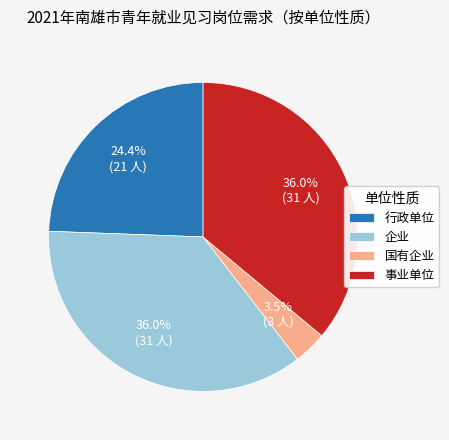

Count the number of slices in the pie.

4